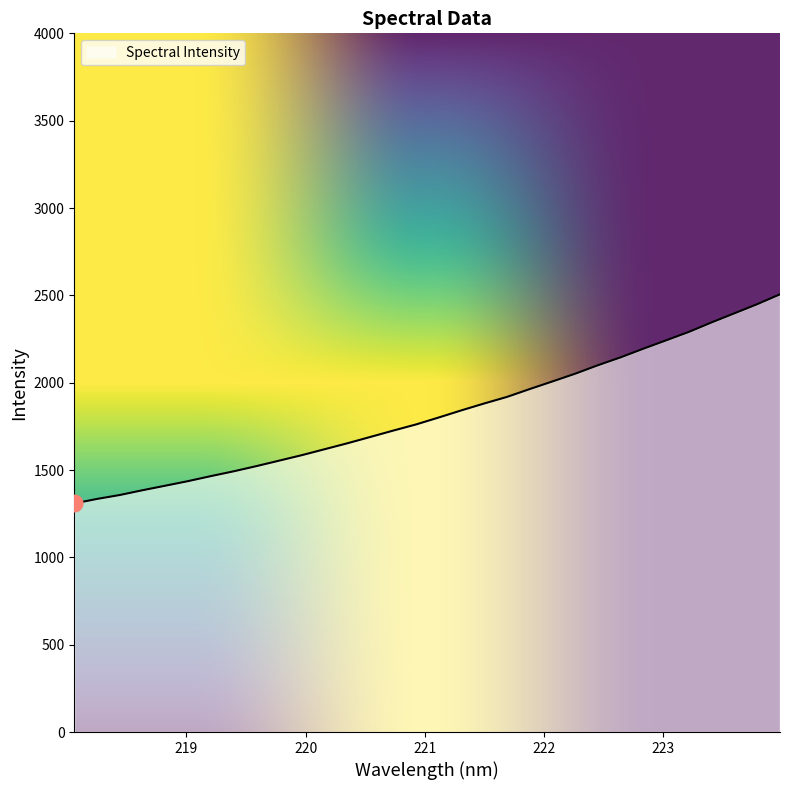

What is the difference between the maximum and minimum values?

1197.0